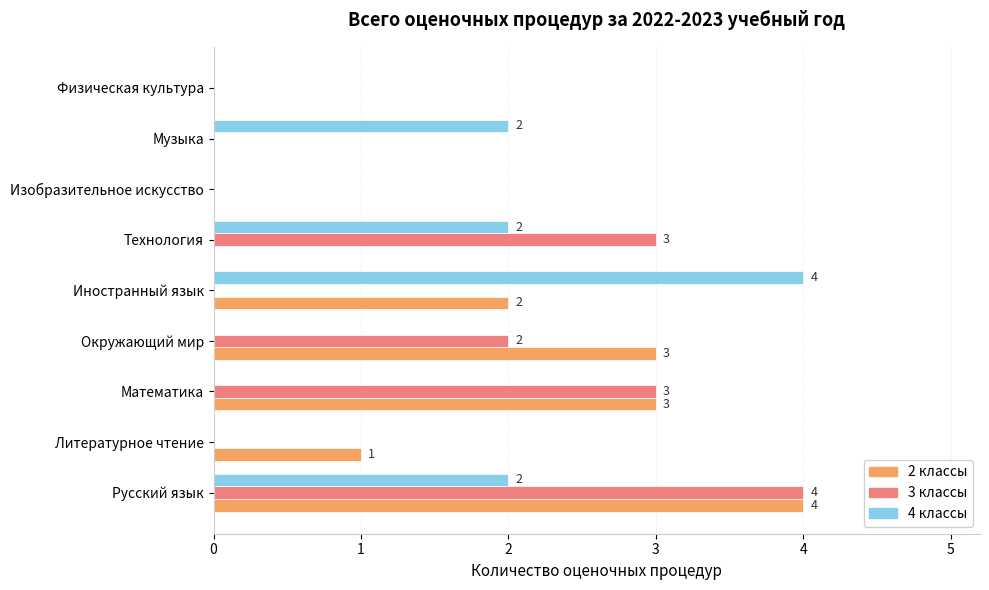

Which series changed the most between Литературное чтение and Технология?

3 классы